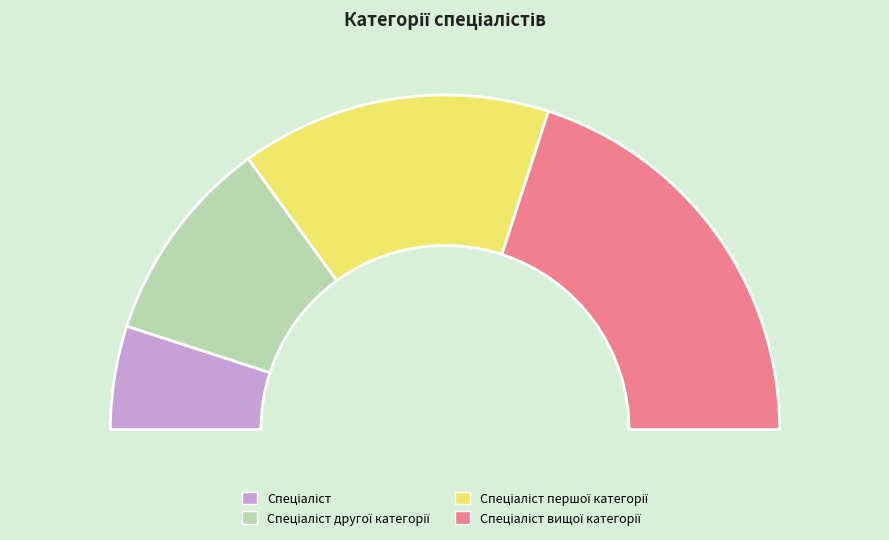

Is there a majority slice in this chart?

No